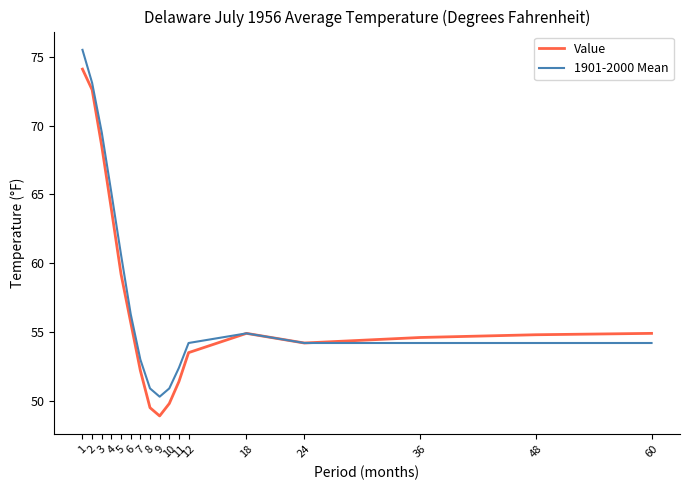

What is the total value across all series at 24?

108.4